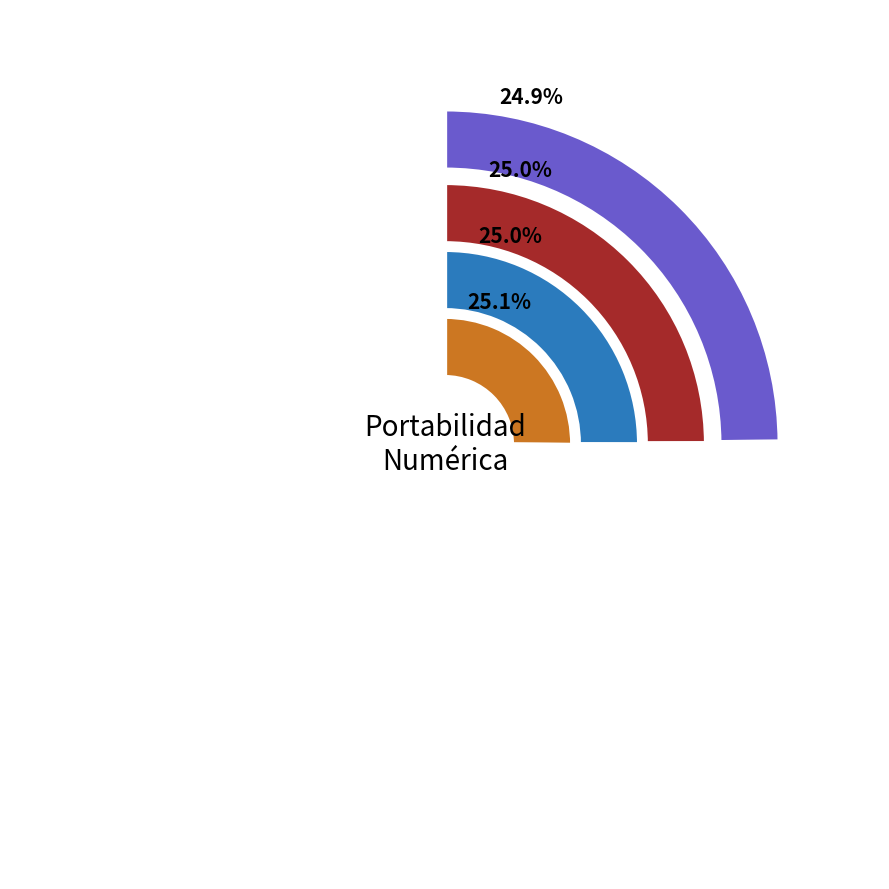

What percentage is the VIERNES slice, to the nearest percent?

25%